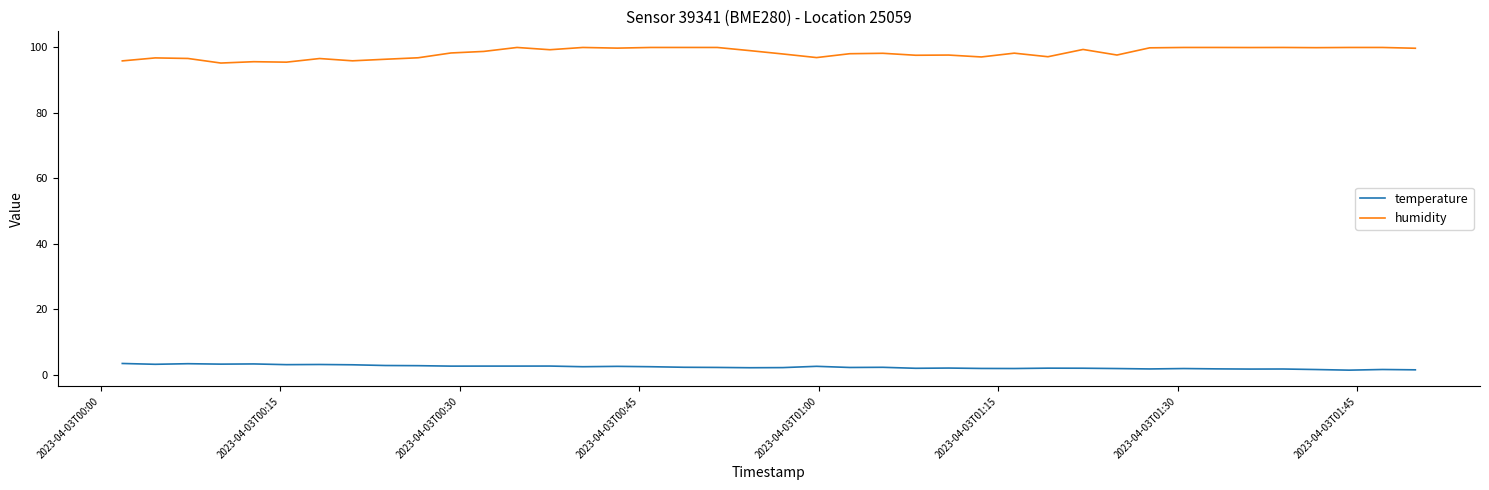

True or false: temperature and humidity cross at least once.

False